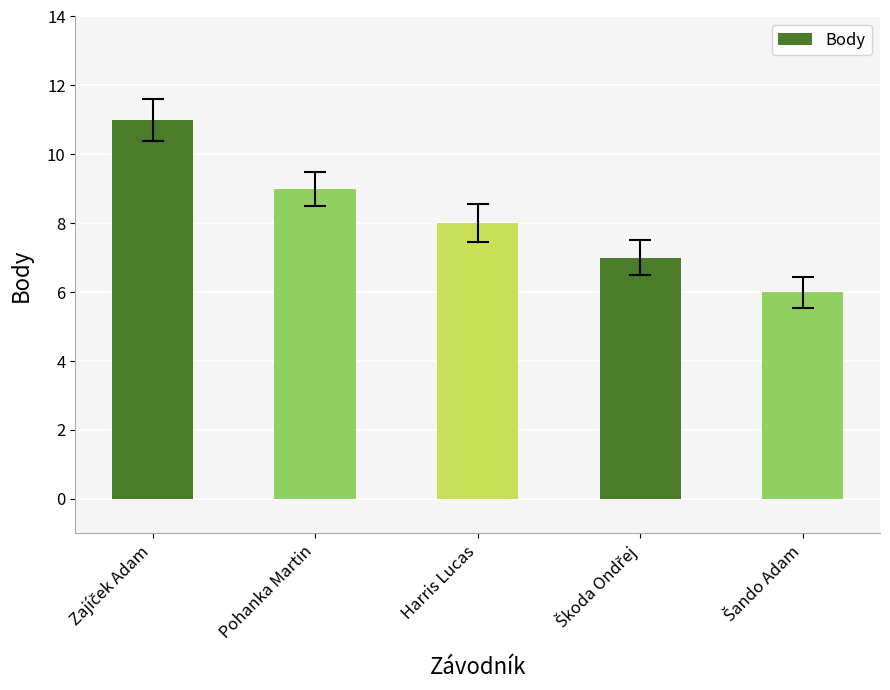

Does the chart contain stacked bars?

No